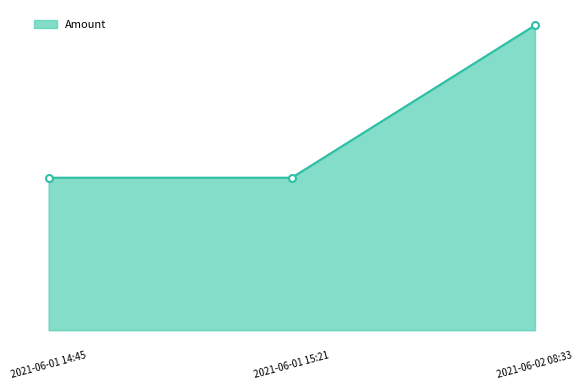

Approximately how many times larger is the value at 2021-06-01 14:45 compared to 2021-06-01 15:21?

1.0